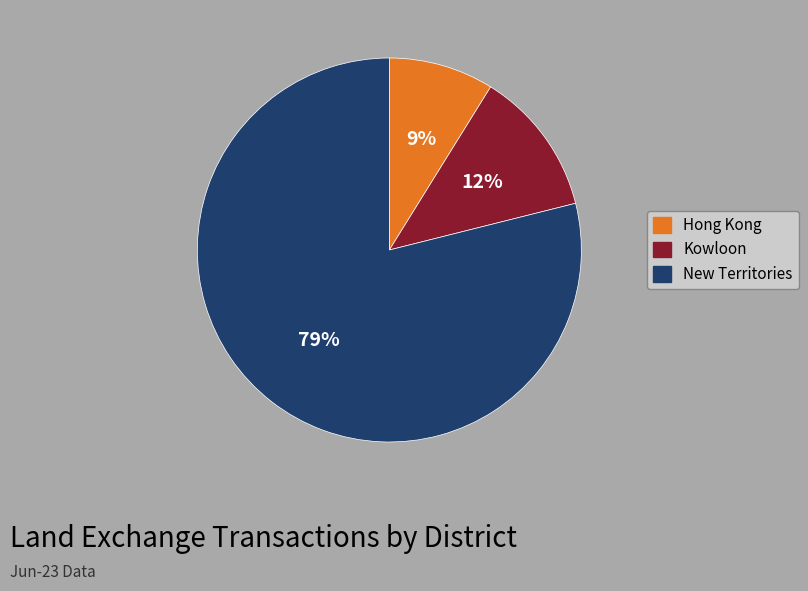

How many segments does this pie chart have?

3